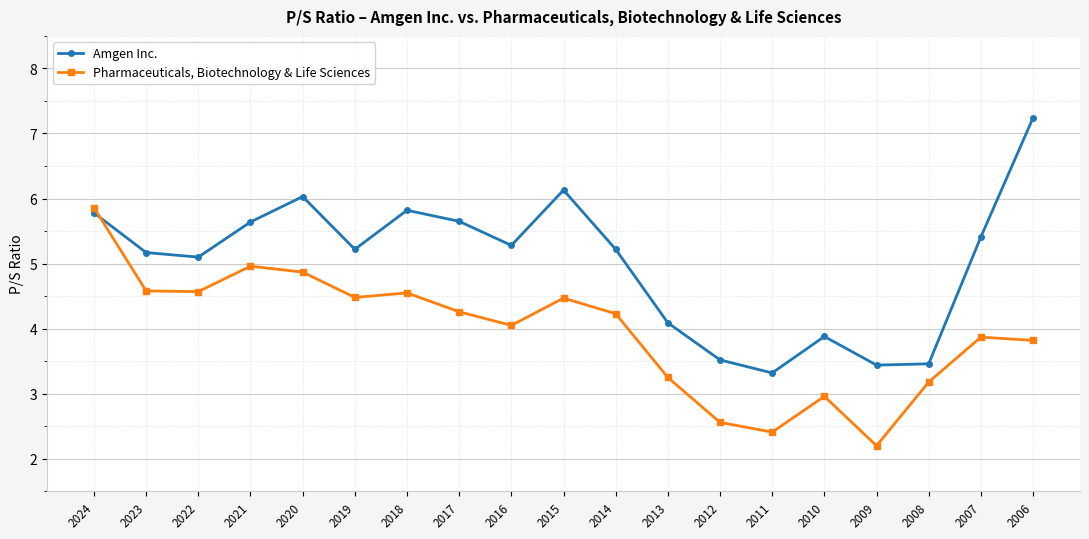

How many times do Amgen Inc. and Pharmaceuticals, Biotechnology & Life Sciences cross each other?

1